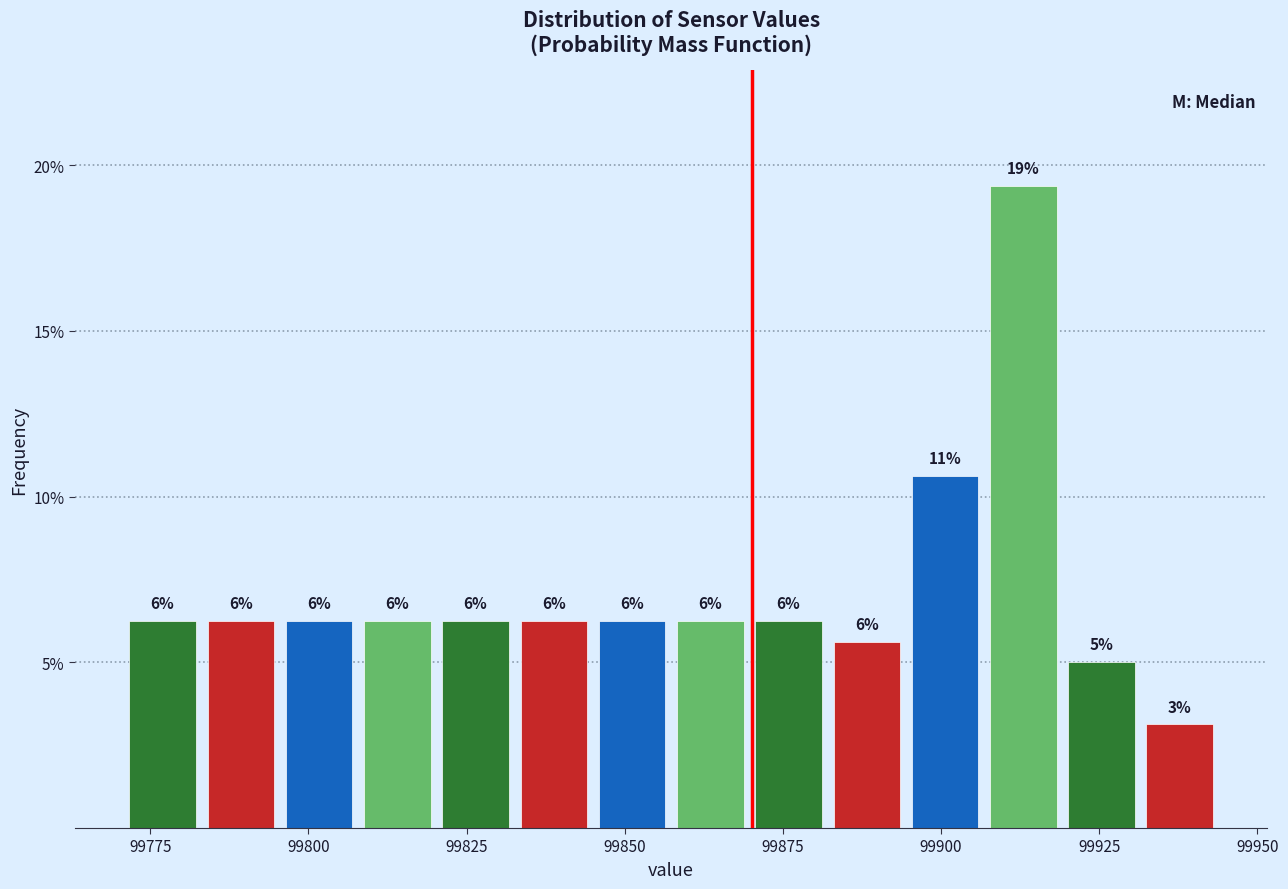

Around what value on the x-axis is the tallest bar? Give the approximate position of its centre, as read against the axis.

99915